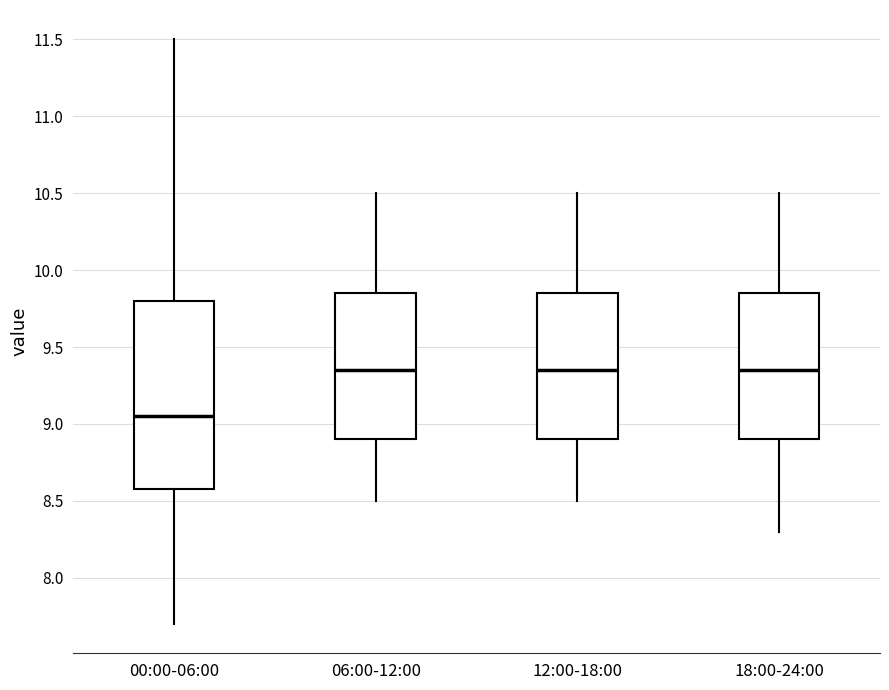

Which box has the lowest median line?

00:00-06:00